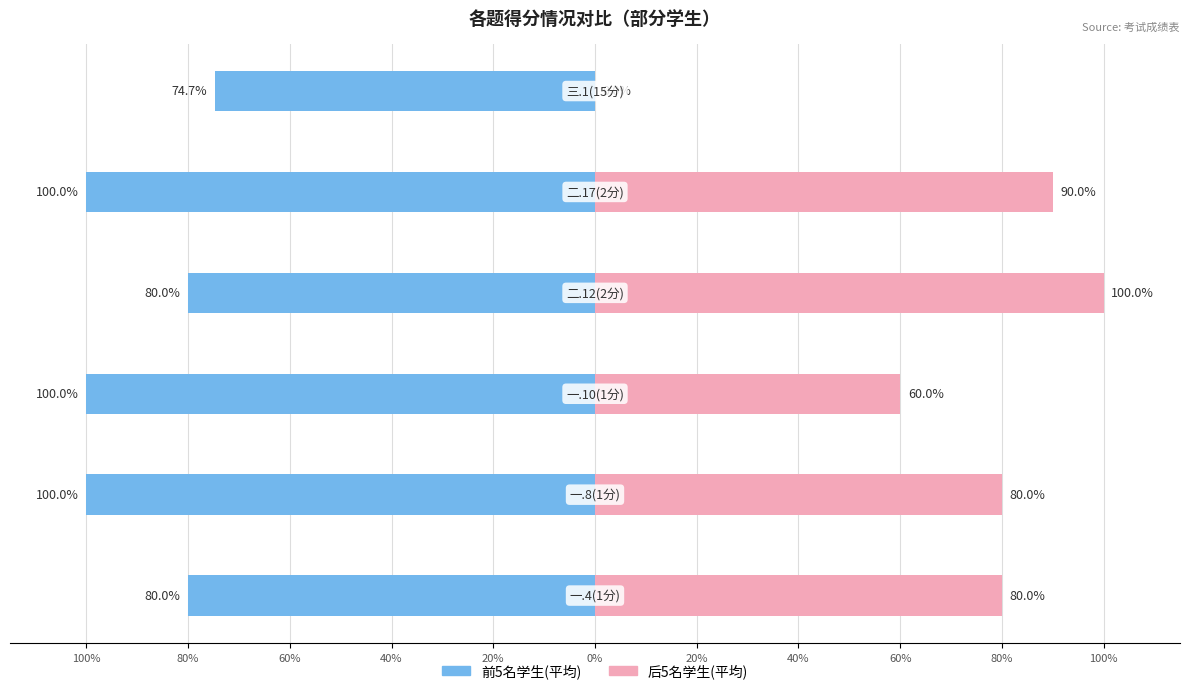

What position from the left is 60%?

3